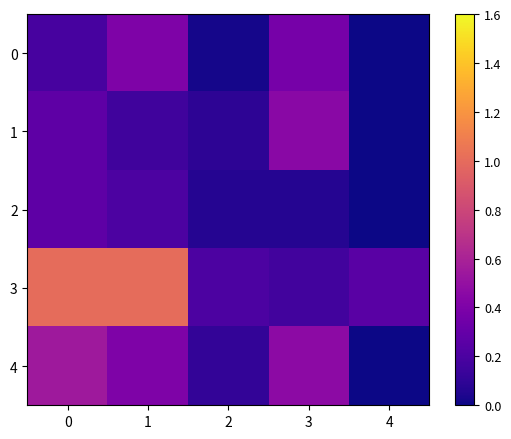

Between 1 and 4, which series saw the biggest shift?

3